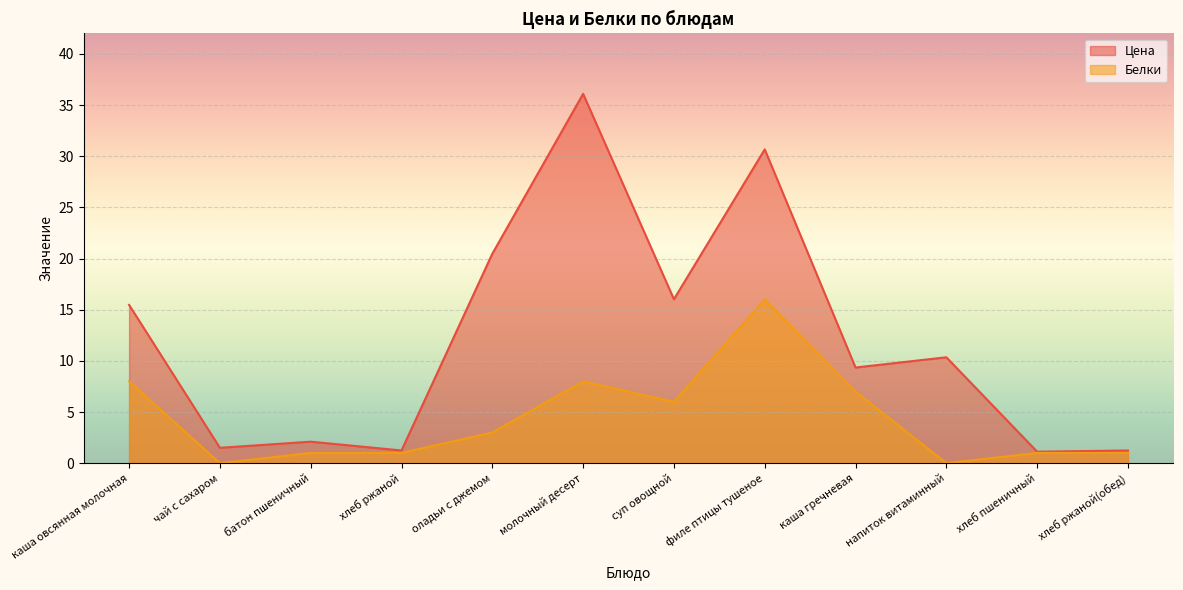

What is the approximate value of Белки at оладьи с джемом?

3.0